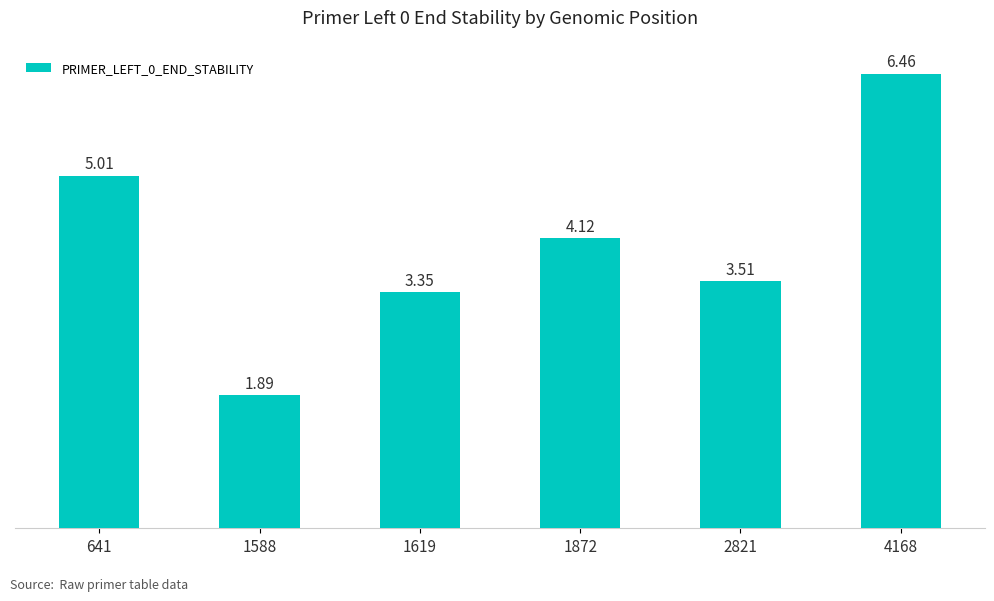

What is the sum of all values?

24.3